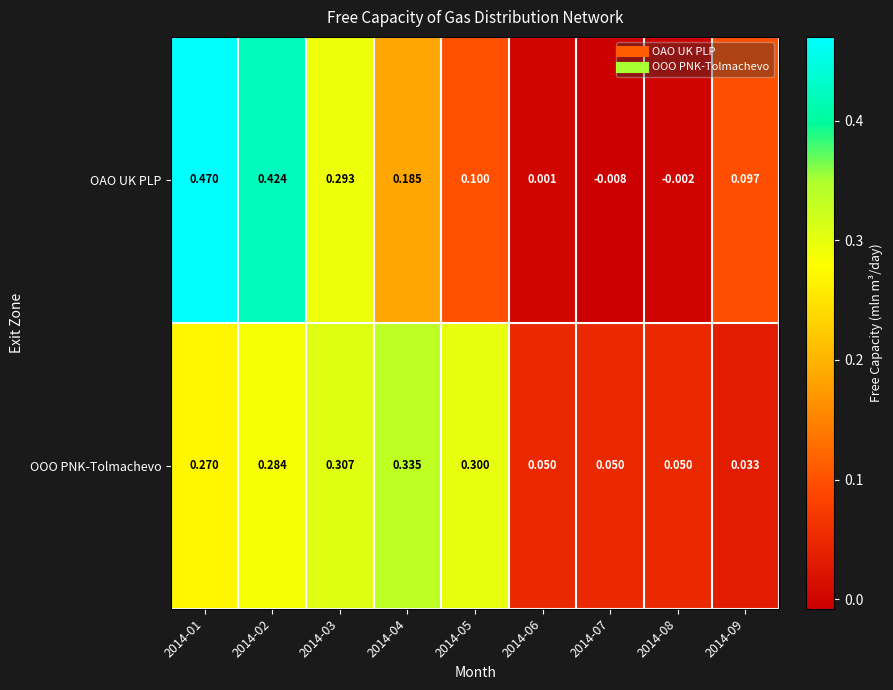

List the series in order of their peak value, highest first.

OAO UK PLP, OOO PNK-Tolmachevo